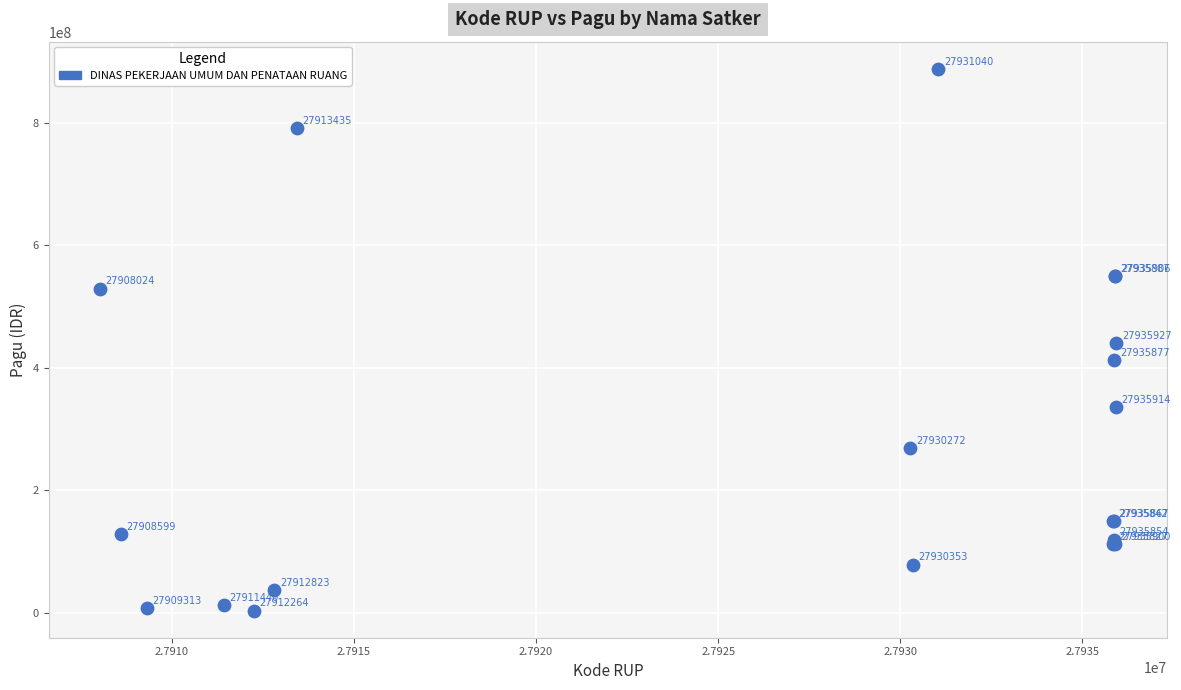

What Y value in the scatter plot is closest to 446059100?

440000000